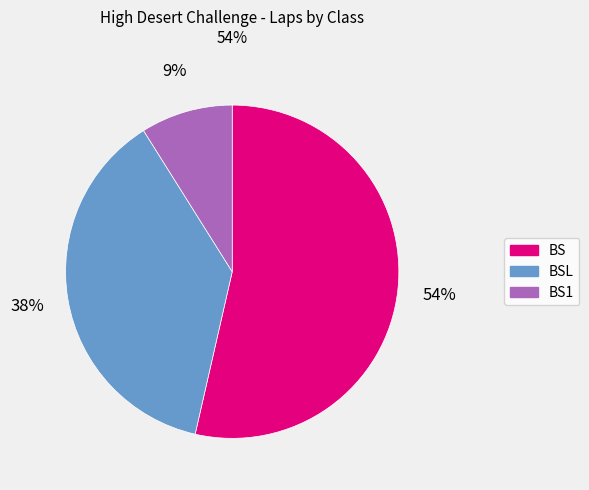

To the nearest percent, what is the difference between the largest and smallest slice percentages?

45%